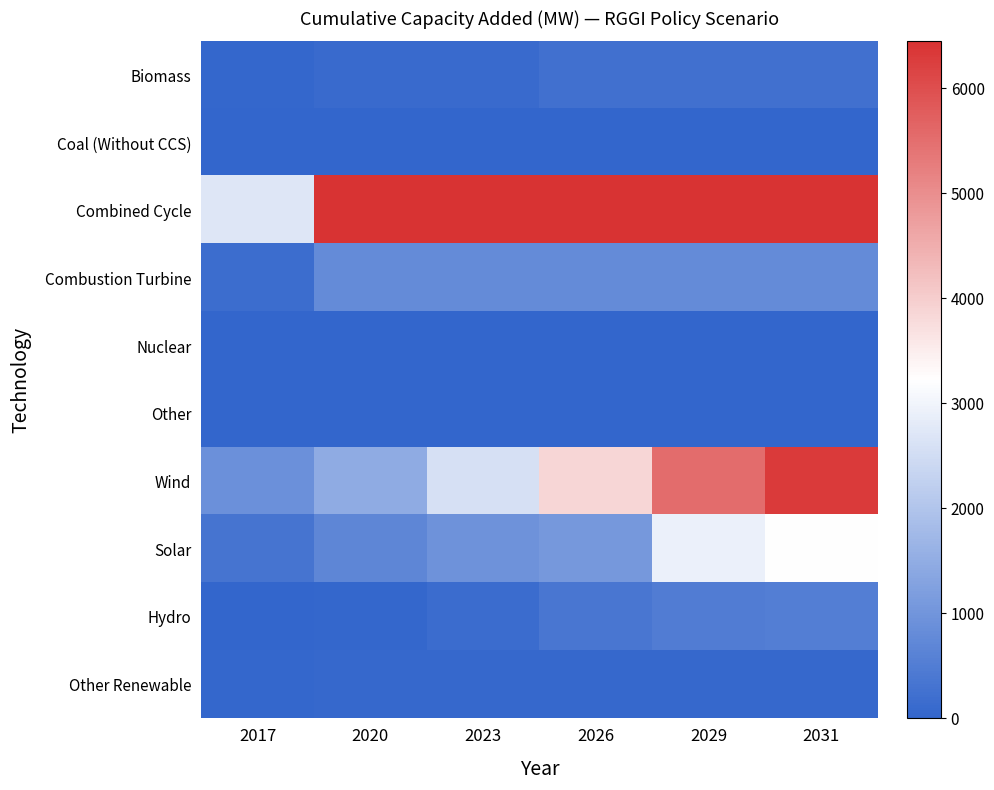

What is the greatest value displayed?

6445.0